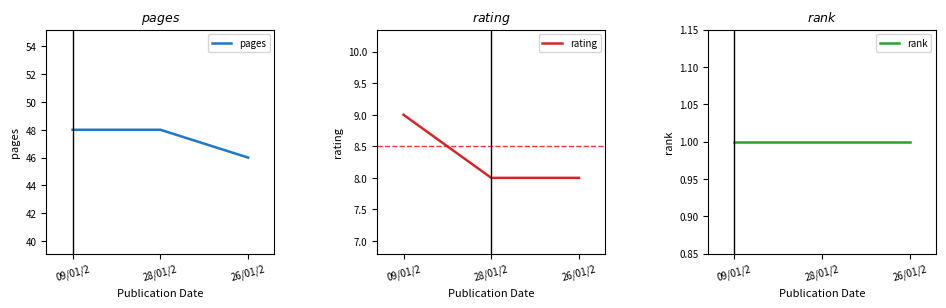

What is the sum of all rank values?

3